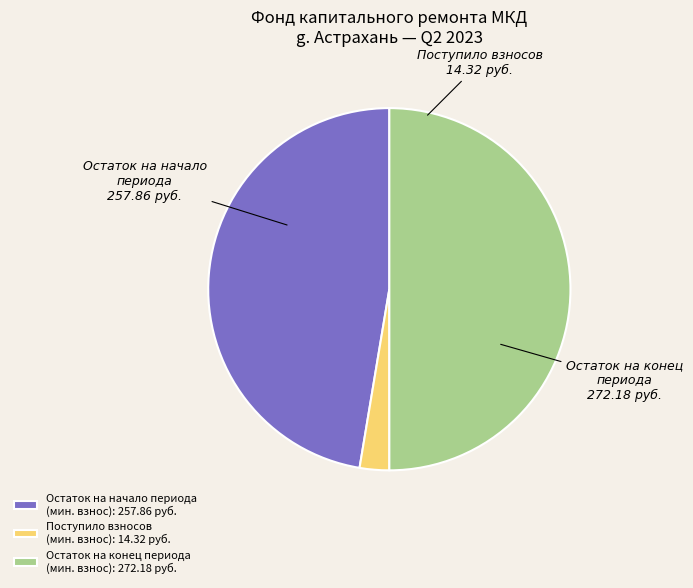

Which slice represents more than half of the pie?

Остаток на конец периода (мин. взнос): 272.18 руб.